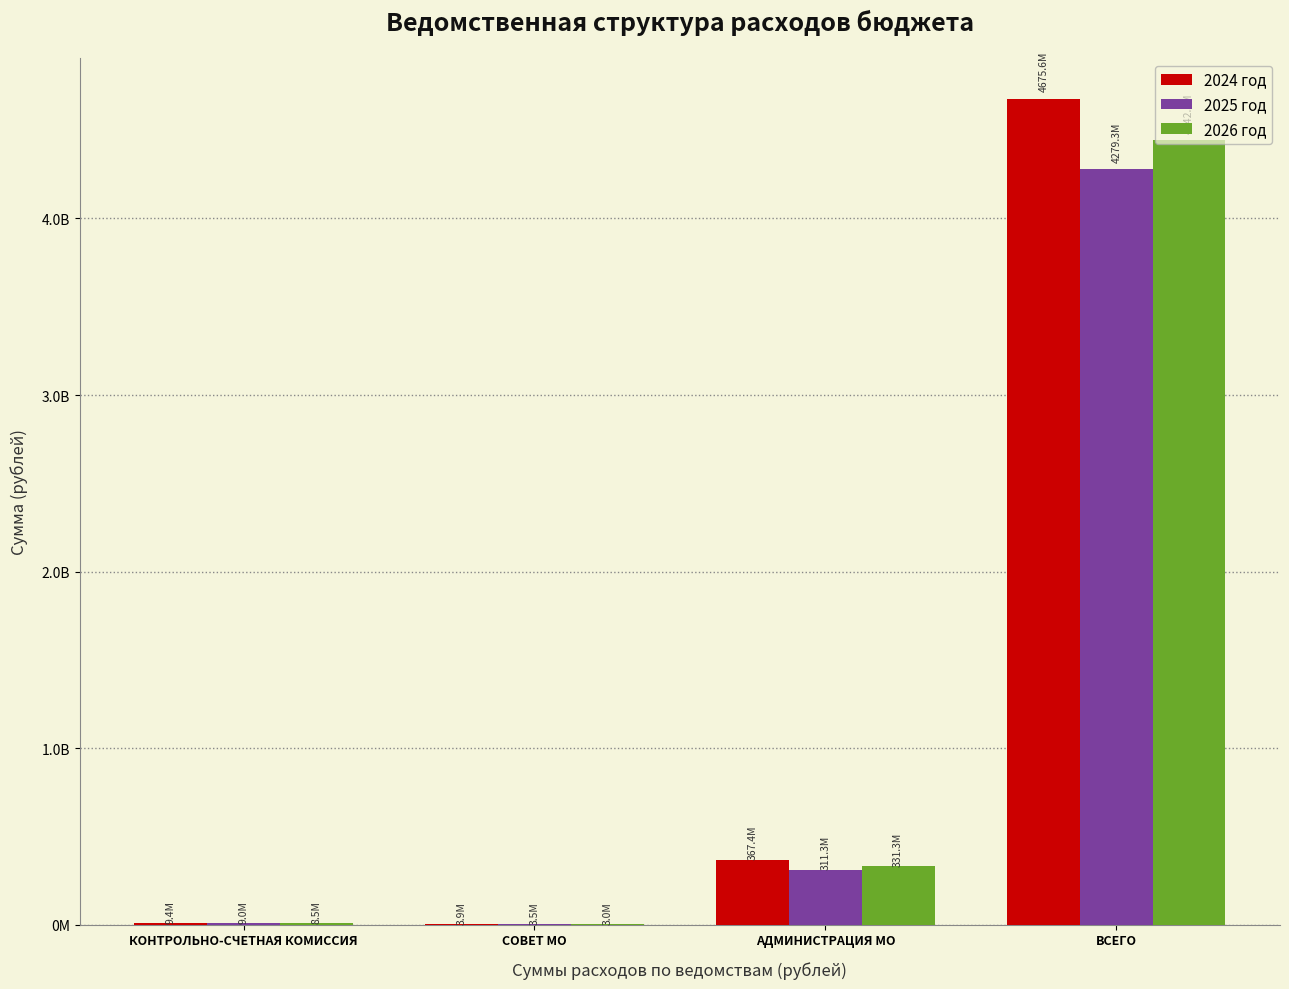

Which series changed the most between КОНТРОЛЬНО-СЧЕТНАЯ КОМИССИЯ and СОВЕТ МО?

2024 год